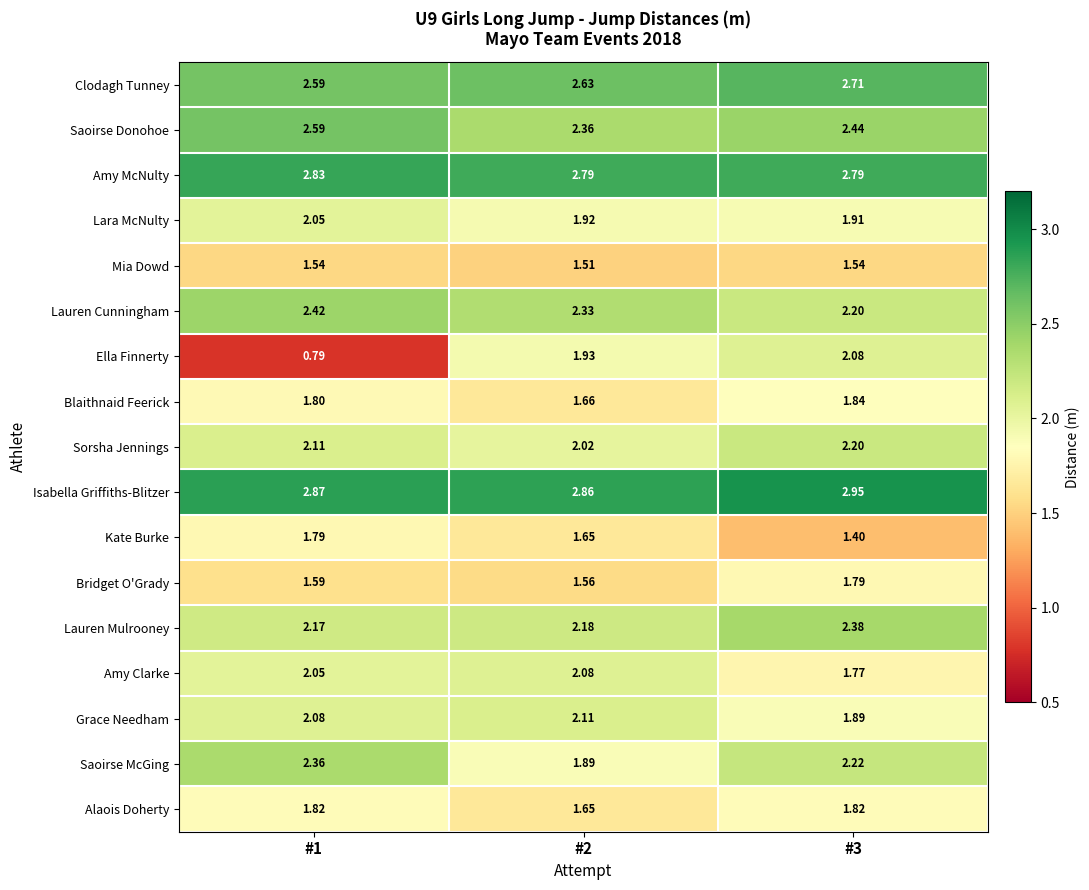

At which category does the chart reach its minimum across all series?

#1